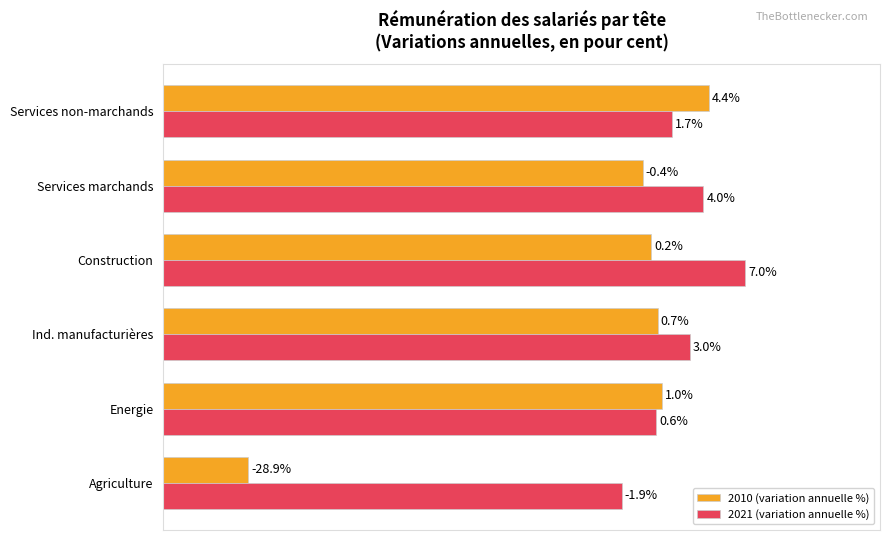

What are all the series names shown in the legend?

2010 (variation annuelle %), 2021 (variation annuelle %)